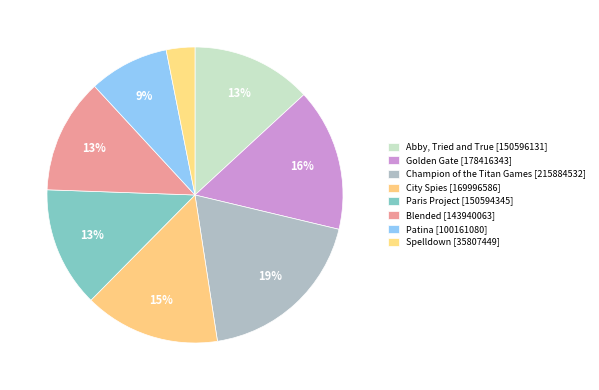

To the nearest percent, what percentage of the pie is Blended?

13%